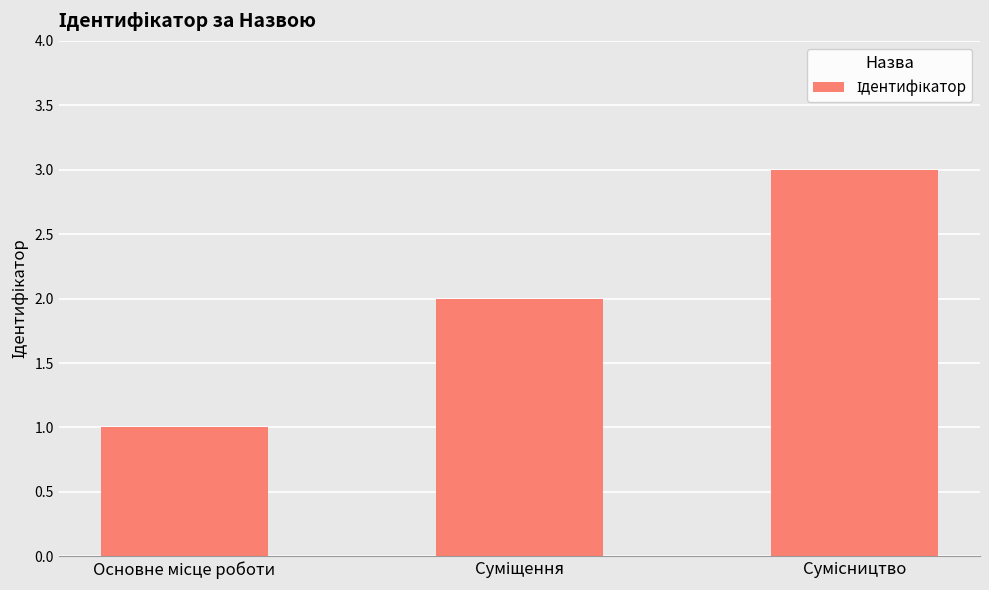

What is the smallest value displayed?

1